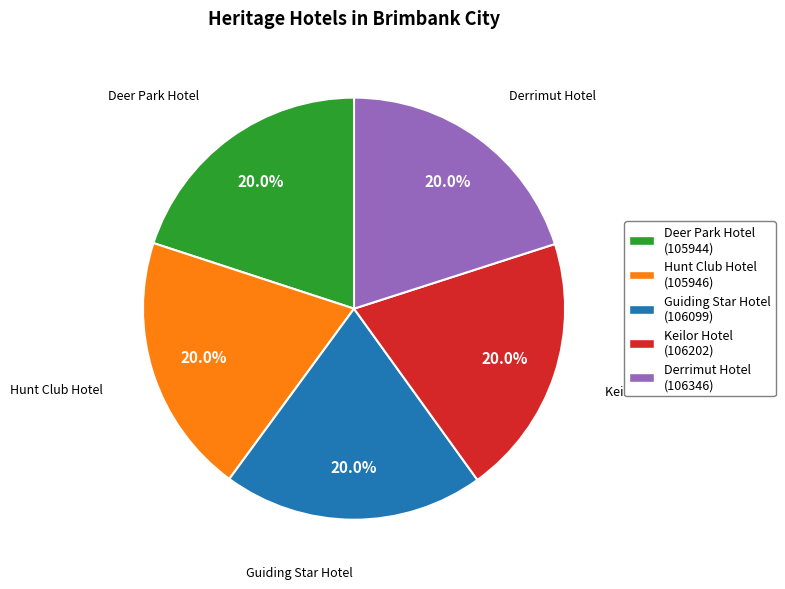

Is Keilor Hotel the majority of the pie?

No